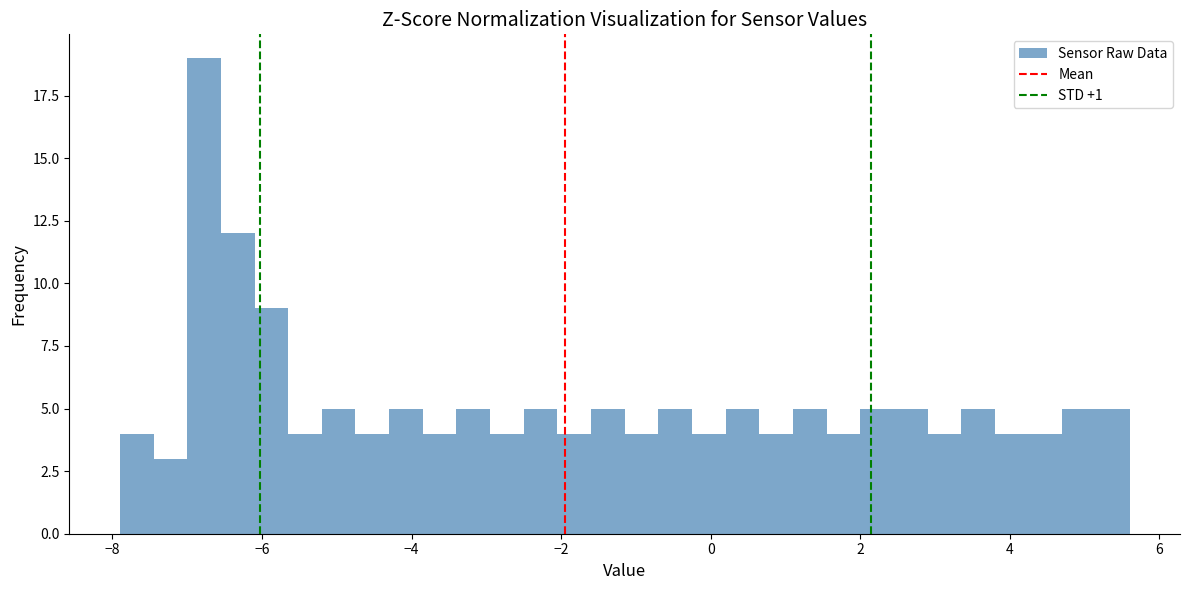

Read against the x-axis, roughly where is the centre of the tallest bar?

-6.8